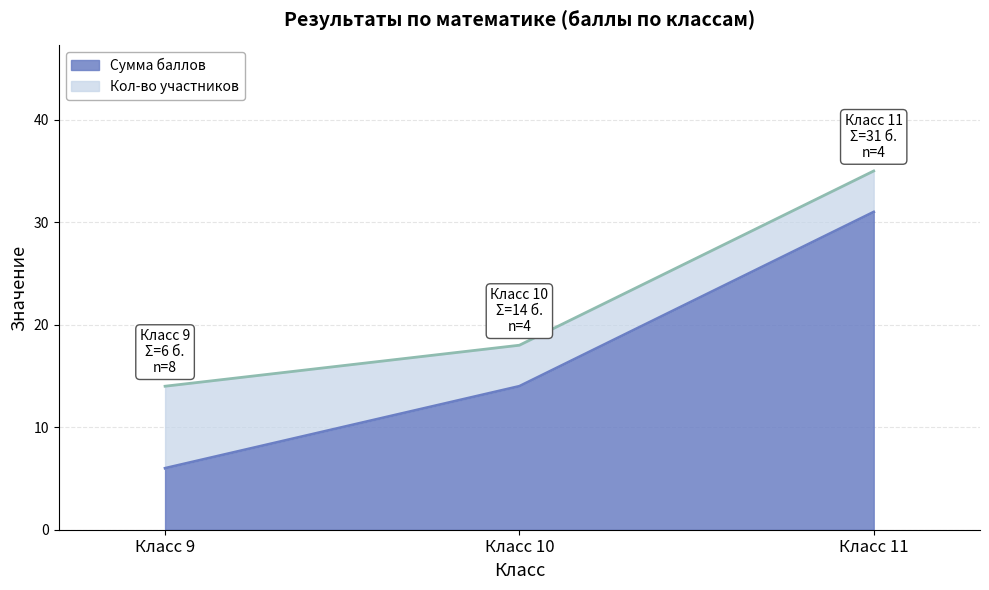

At which category is the sum across all series the highest?

Класс 11